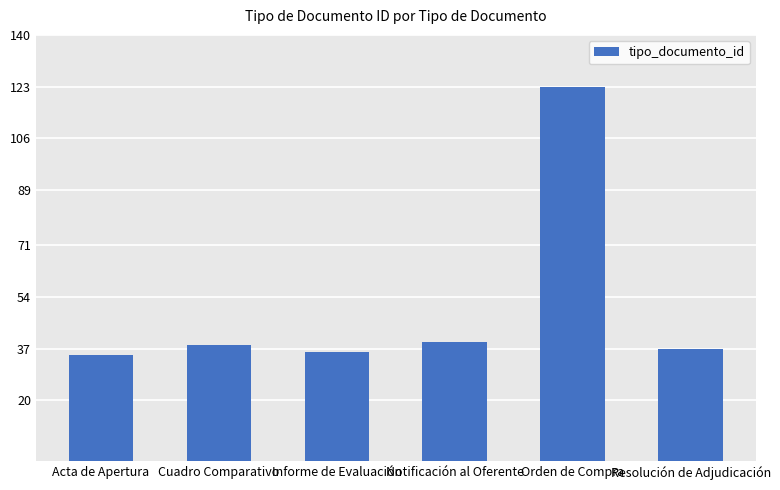

What is the greatest value displayed?

123